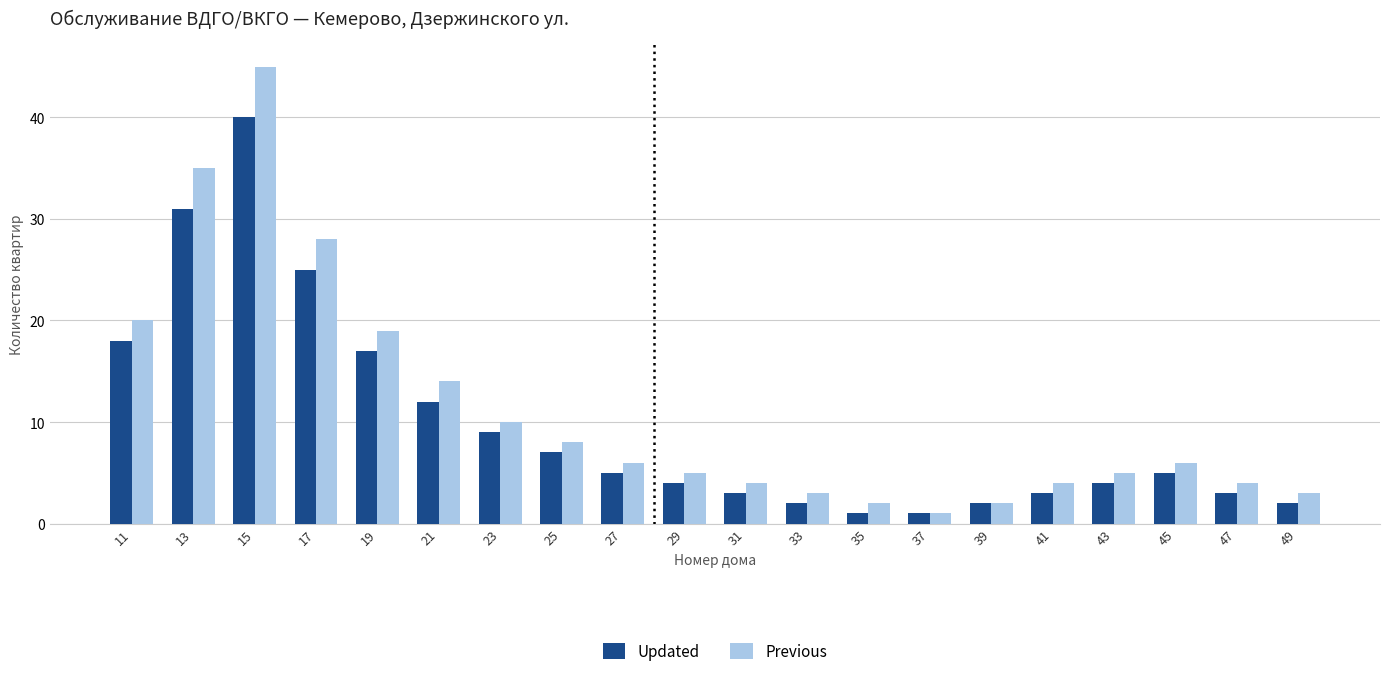

Which series has the largest total across all categories?

Previous